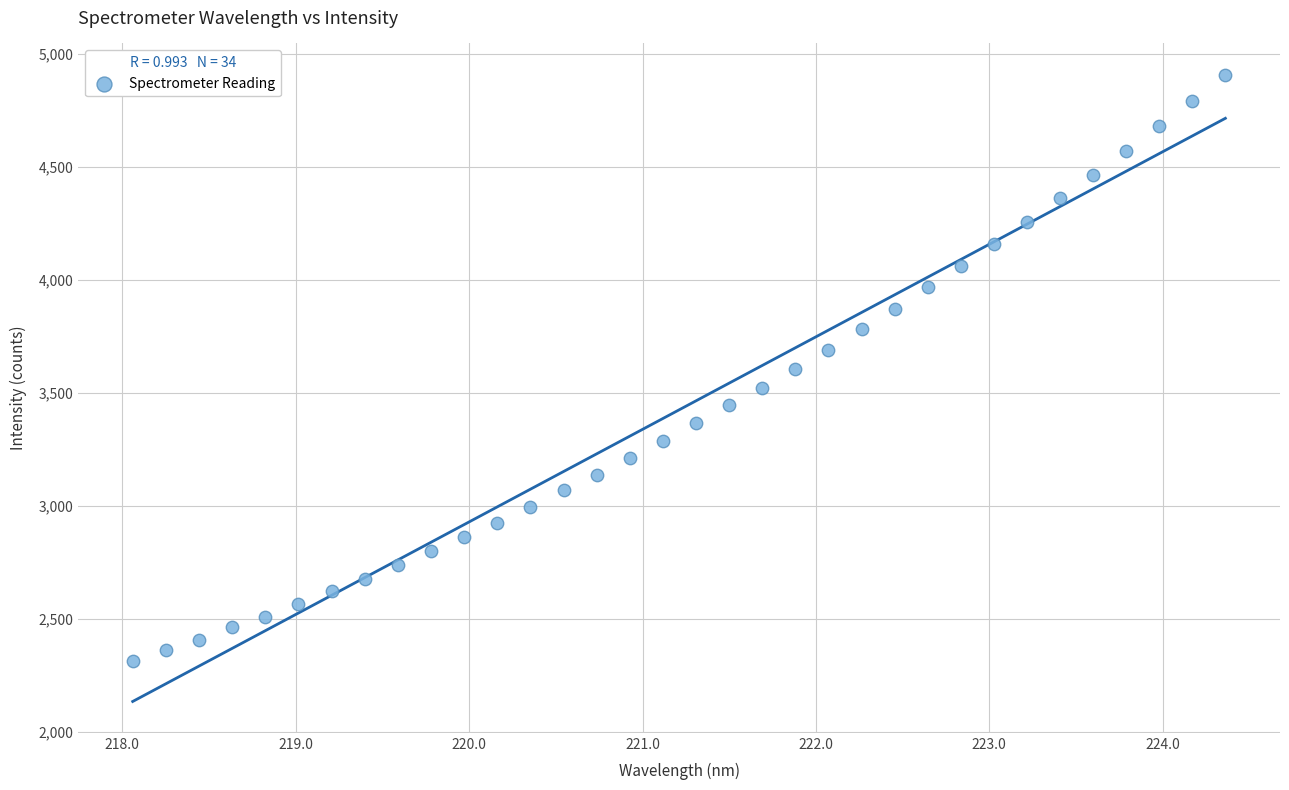

What is the range of X values (max minus min)?

6.3